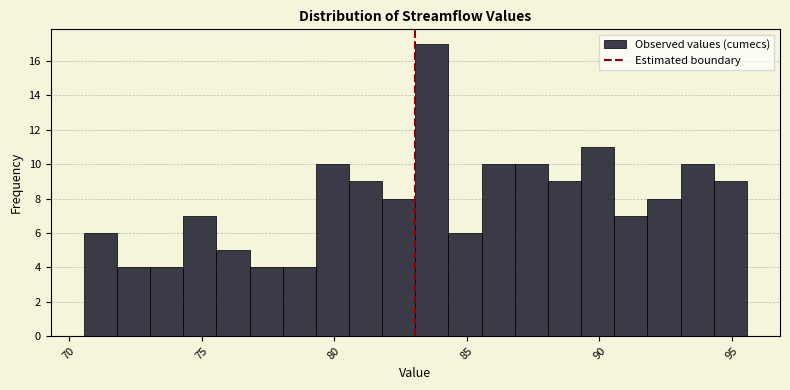

Around what value on the x-axis is the tallest bar? Give the approximate position of its centre, as read against the axis.

83.5